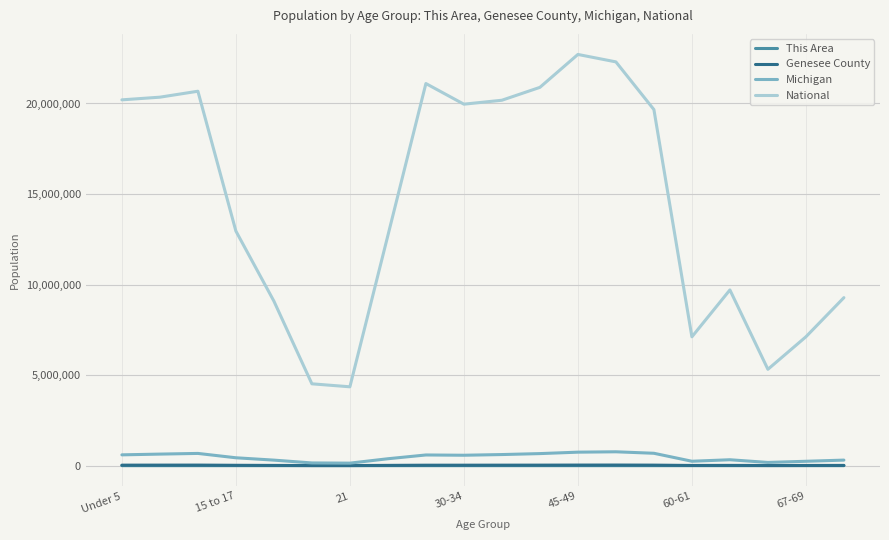

What is the difference between the maximum and minimum values in the Michigan series?

626968